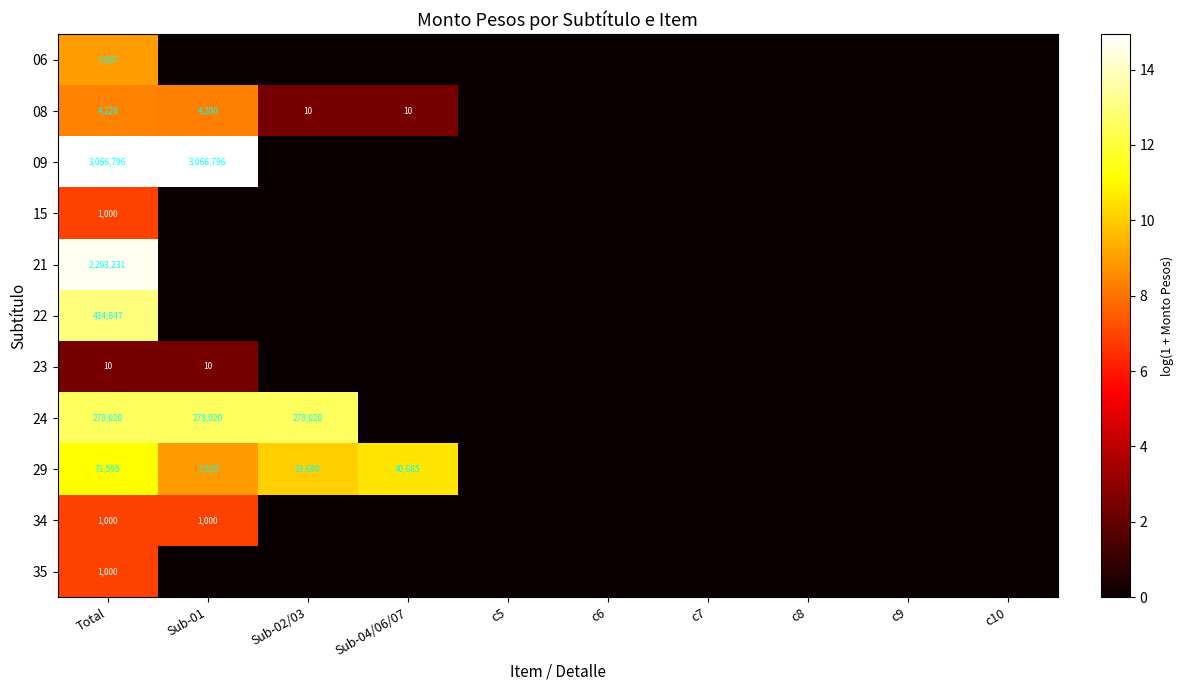

The 34 series shows 1000 at Sub-01. True or false?

True